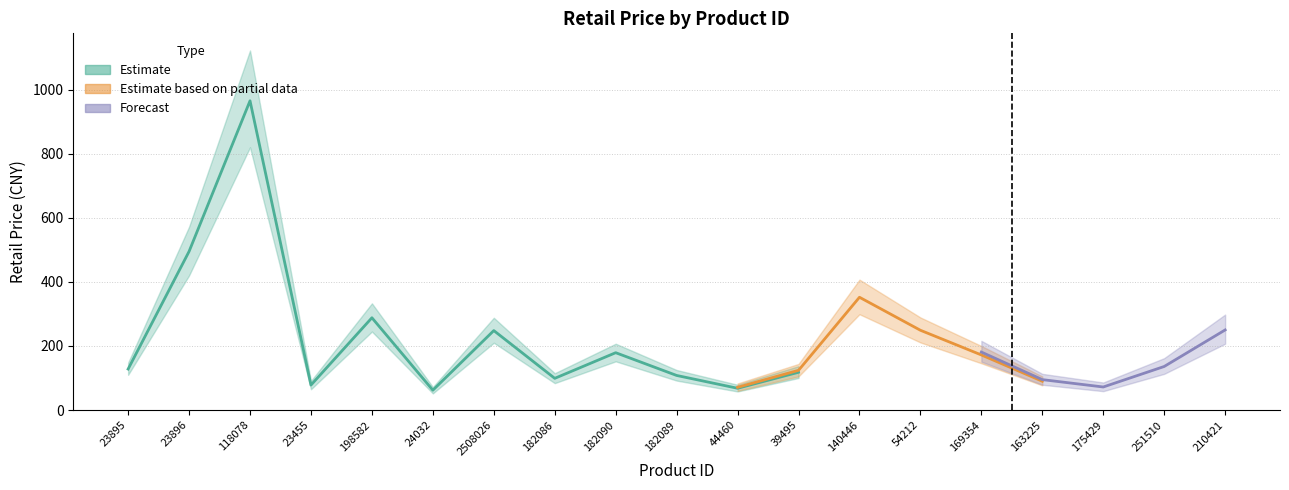

True or false: Estimate and Forecast cross at least once.

False